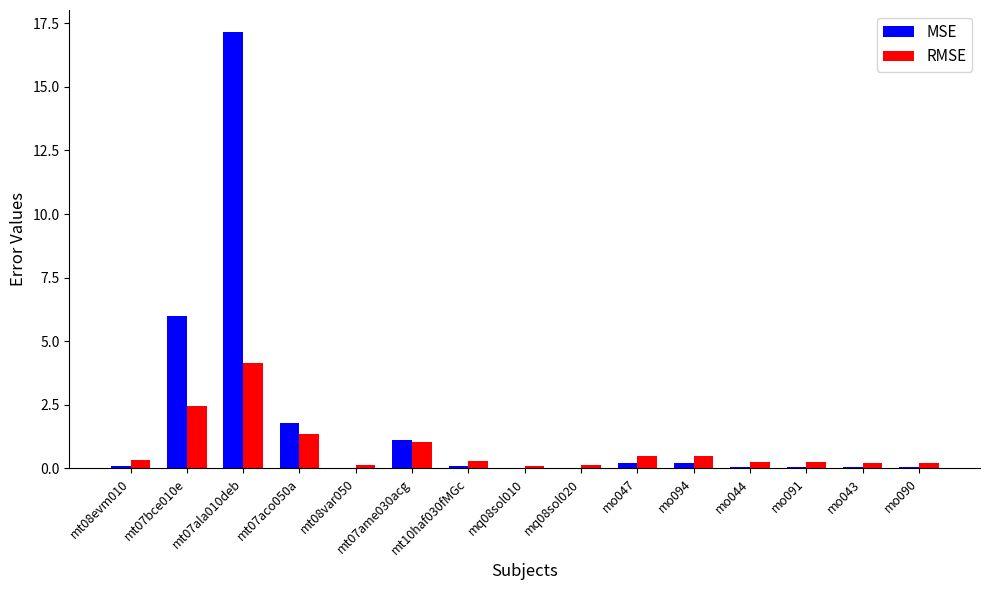

What is the maximum value shown in the chart?

17.2